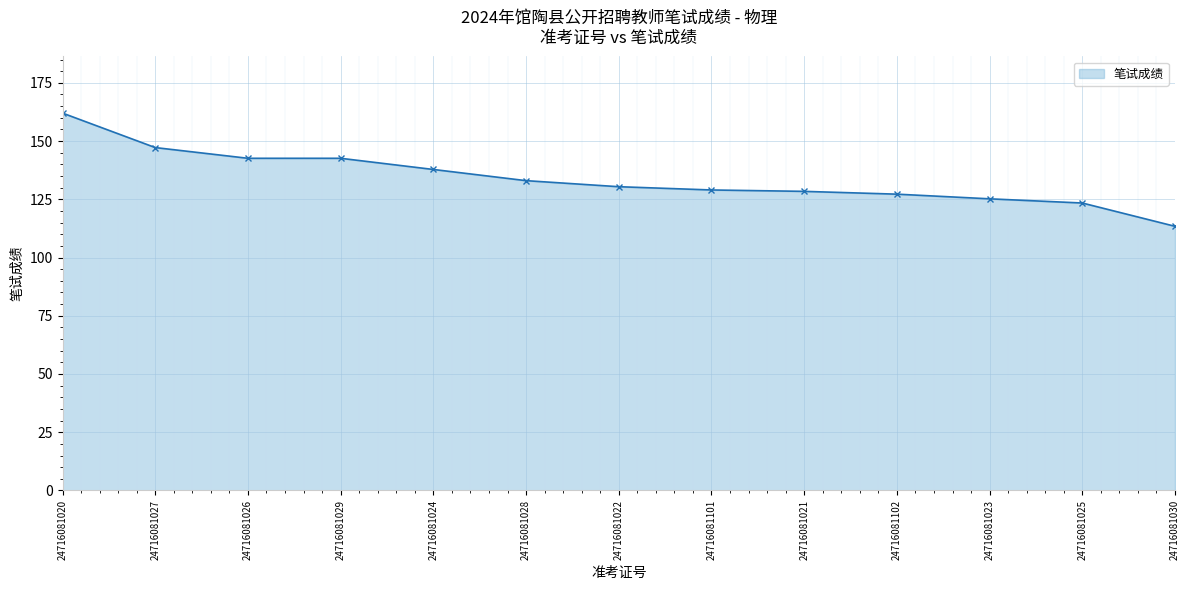

What position from the right is 24716081101?

6